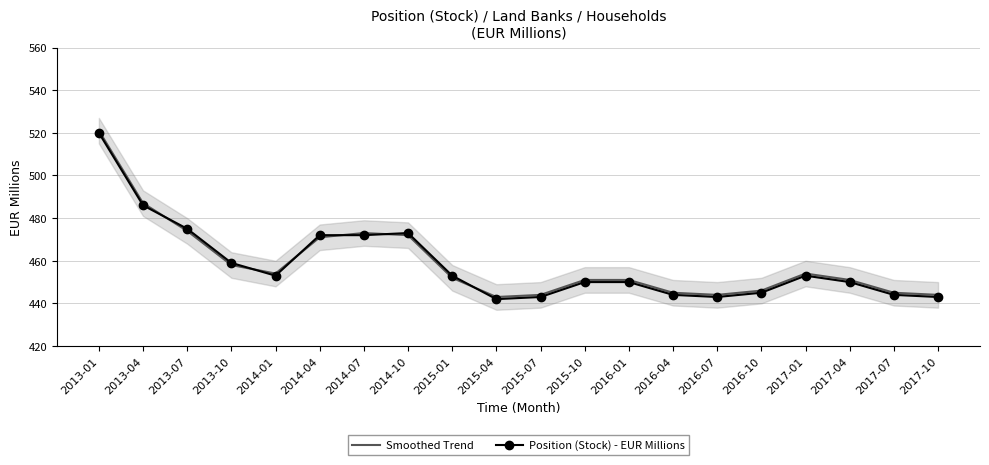

What is the label of the 17th point from the left?

2017-01